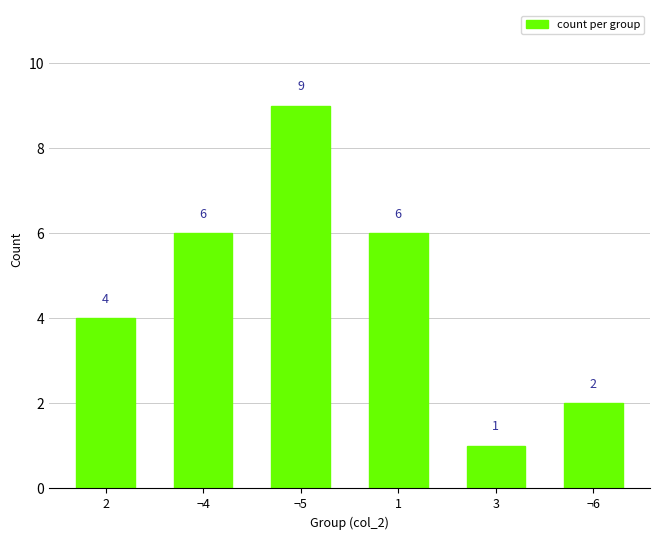

What is the ratio of the value at 1 to the value at ¬6?

3.0